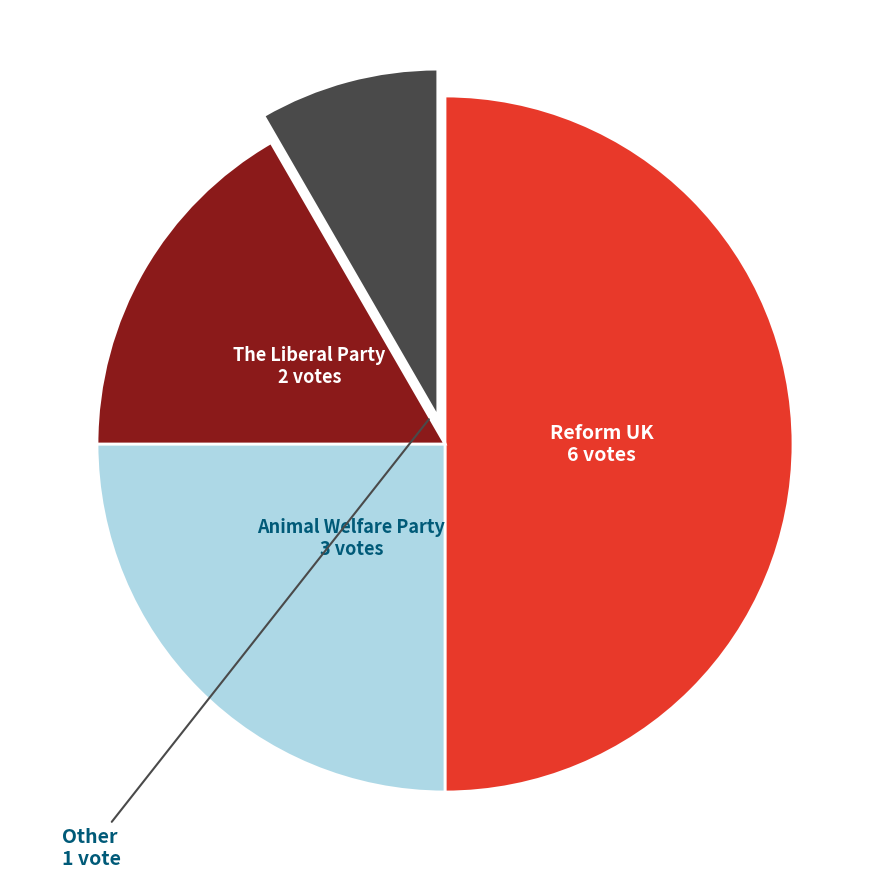

How many segments does this pie chart have?

4